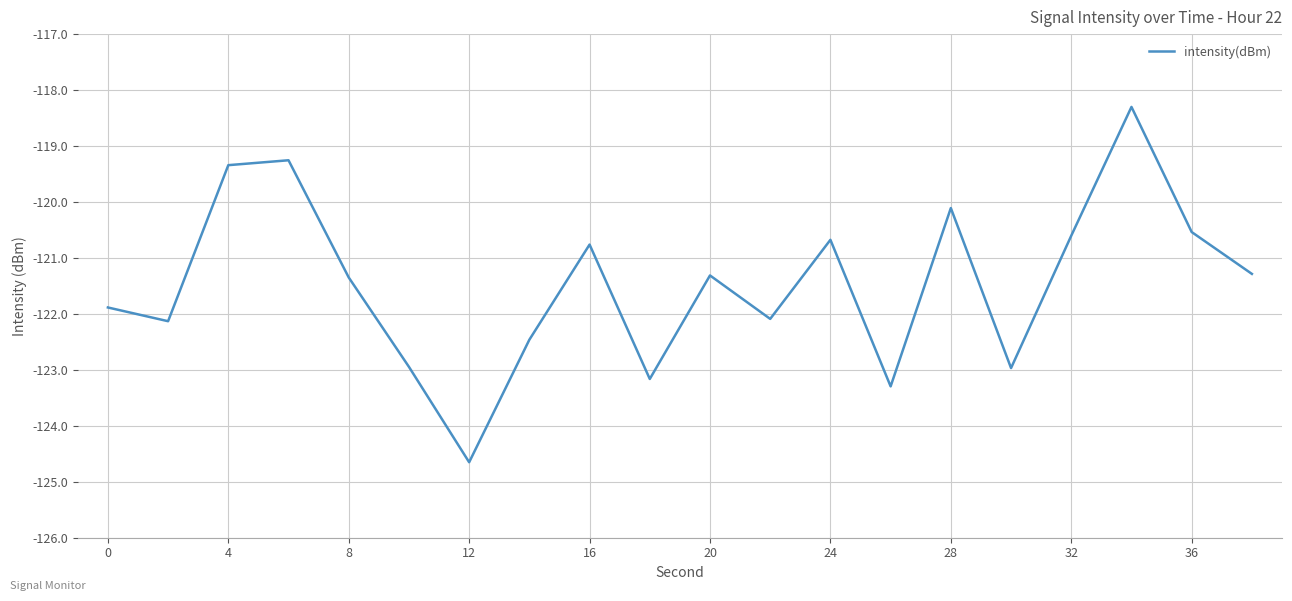

What is the maximum value shown in the chart?

-118.3